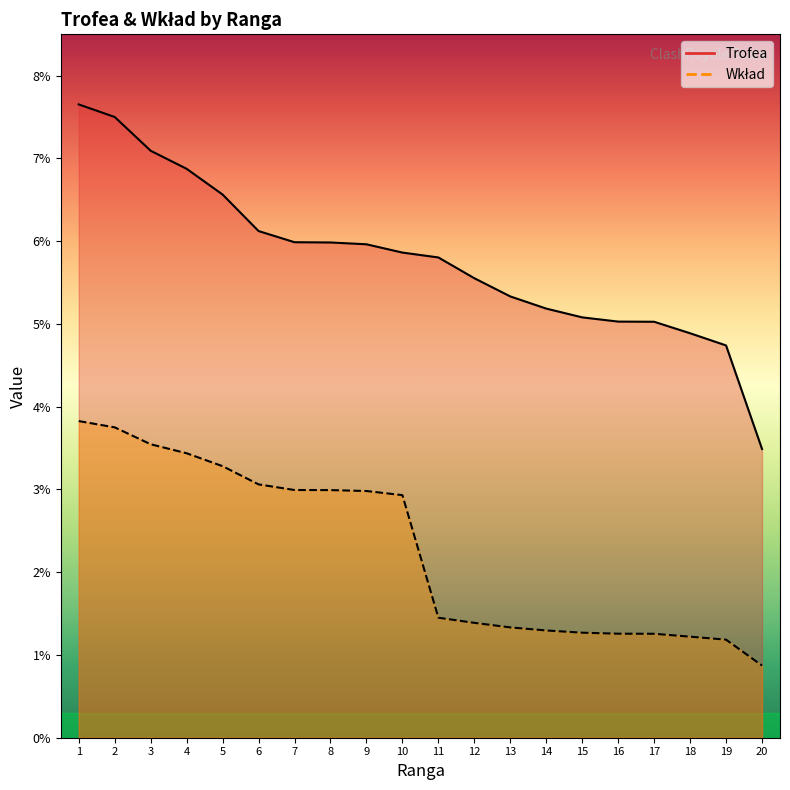

At which category is the sum across all series the highest?

1